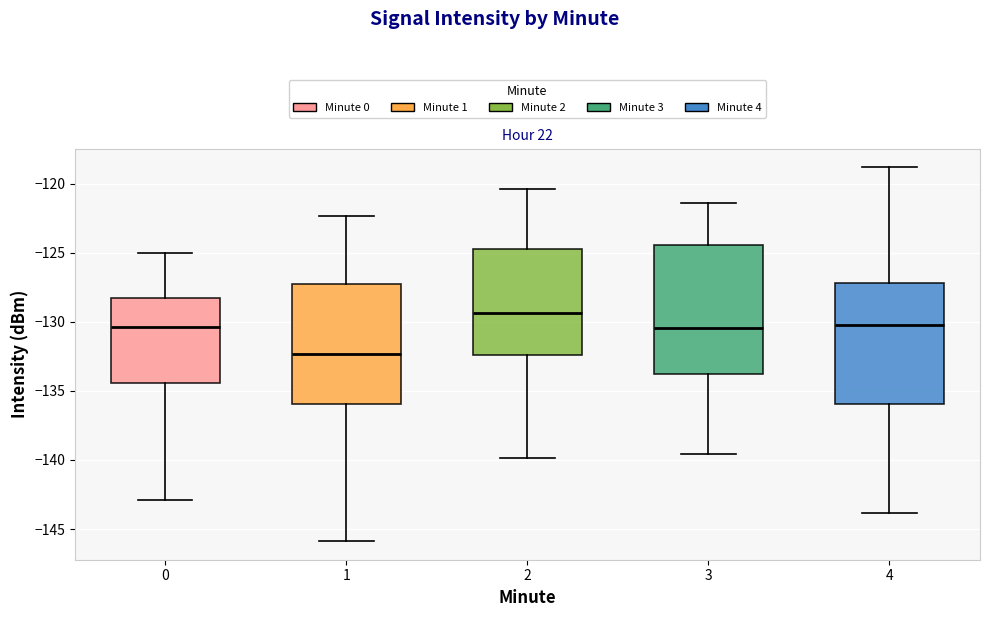

Reading left to right, transcribe this box plot: for each box, give where its median line is, the range the box spans, and where its two whiskers end, as read against the y-axis. The values are not printed on the chart, so give them approximately, as read against the axis.

0: median -130.5, box -134.5 to -128.5, whiskers -143.0 to -125.0
1: median -132.5, box -136.0 to -127.5, whiskers -146.0 to -122.5
2: median -129.5, box -132.5 to -124.5, whiskers -140.0 to -120.5
3: median -130.5, box -134.0 to -124.5, whiskers -139.5 to -121.5
4: median -130.0, box -136.0 to -127.0, whiskers -144.0 to -119.0